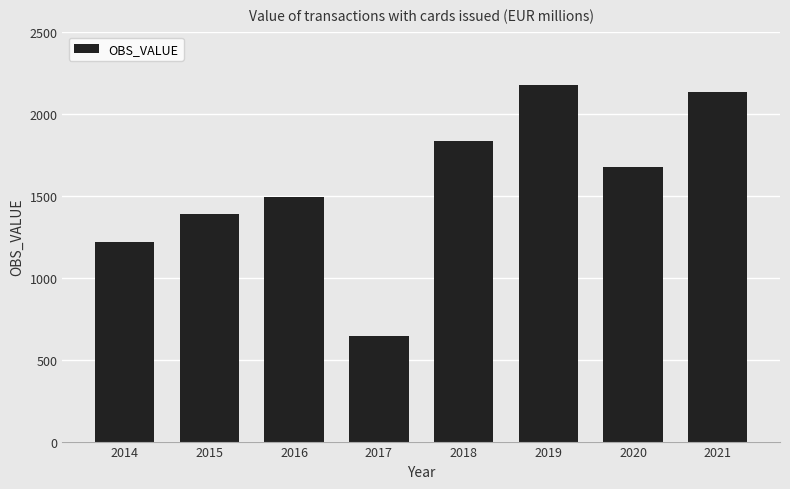

What is the ratio of the value at 2016 to the value at 2018?

0.8